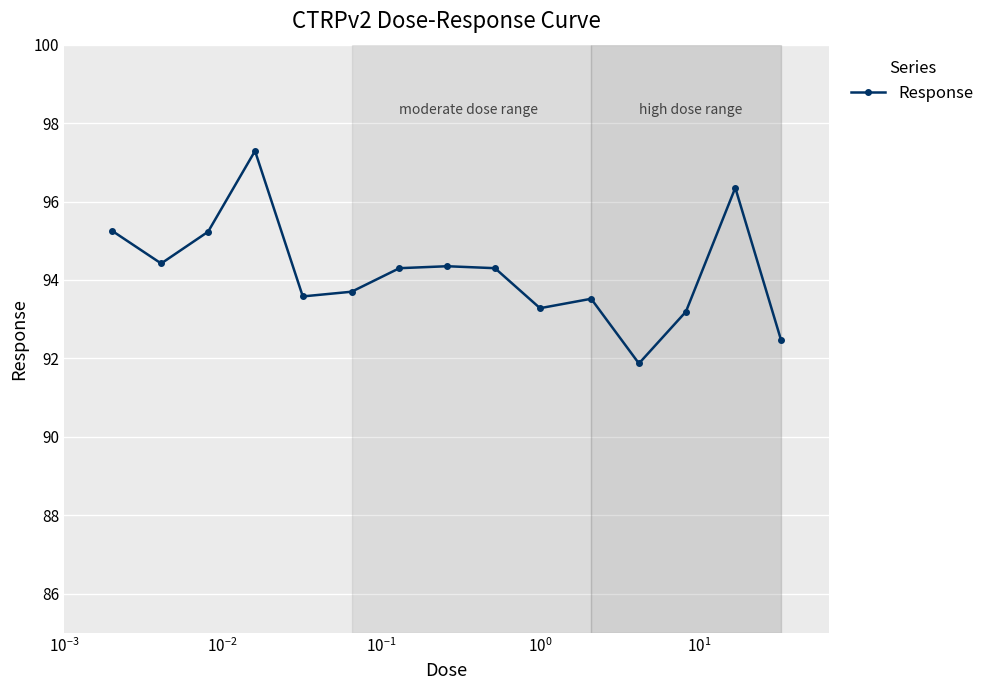

What is the difference between the maximum and minimum values?

5.4